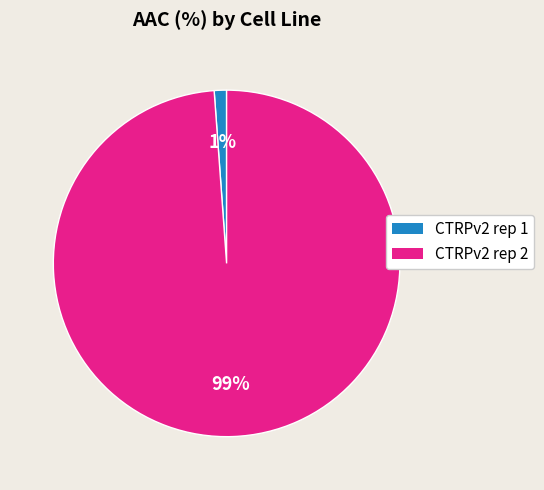

What is the largest slice in the pie chart?

CTRPv2 rep 2